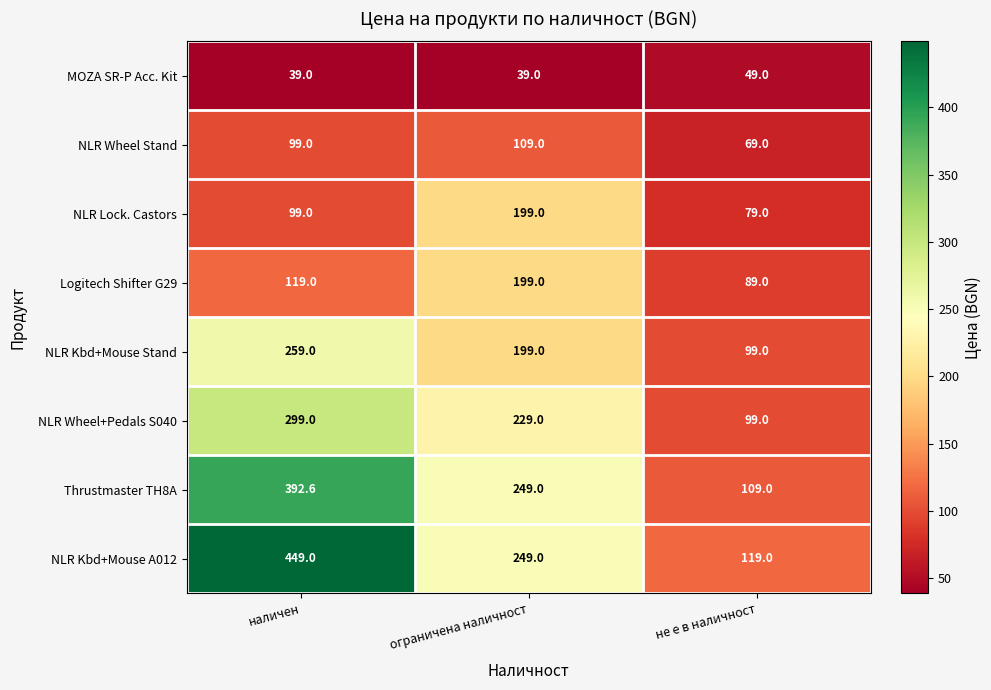

Which series has the widest spread of values?

NLR Kbd+Mouse A012